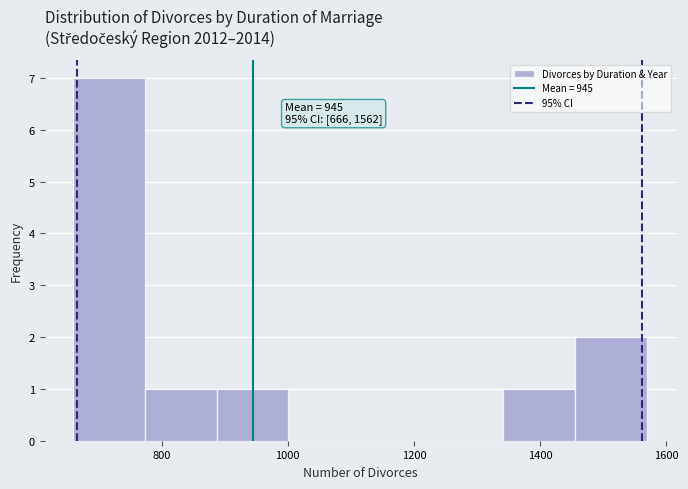

Over which range of the x-axis is the bar tallest?

660 to 780